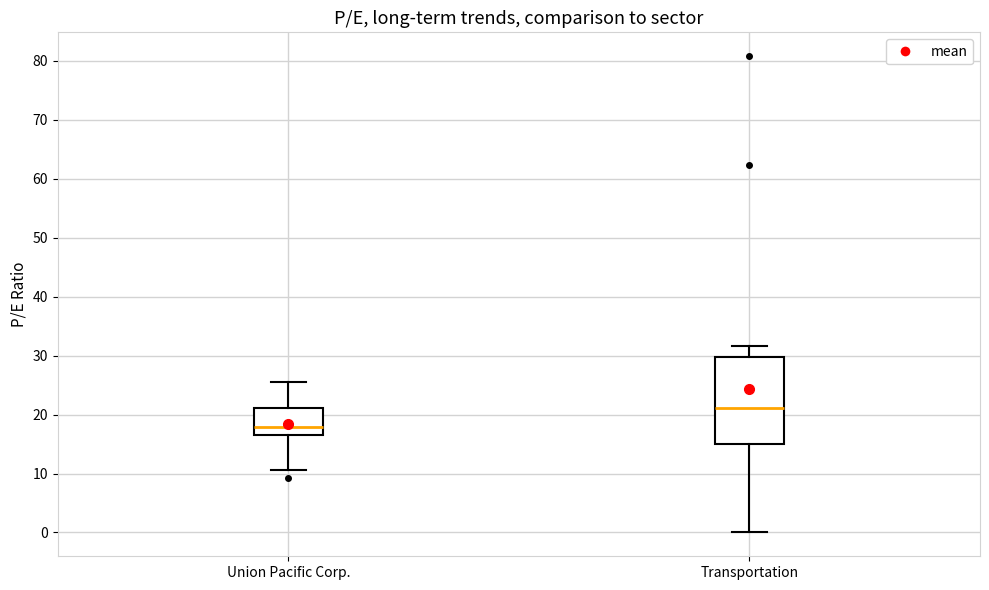

Reading left to right, transcribe this box plot: for each box, give where its median line is, the range the box spans, and where its two whiskers end, as read against the y-axis. The values are not printed on the chart, so give them approximately, as read against the axis.

Union Pacific Corp.: median 18, box 17 to 21, whiskers 11 to 26
Transportation: median 21, box 15 to 30, whiskers 0 to 32